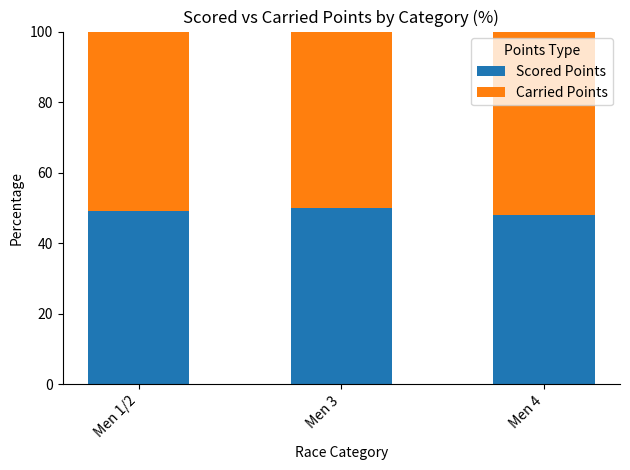

The value of Scored Points at Men 3 is 74.0. True or false?

False